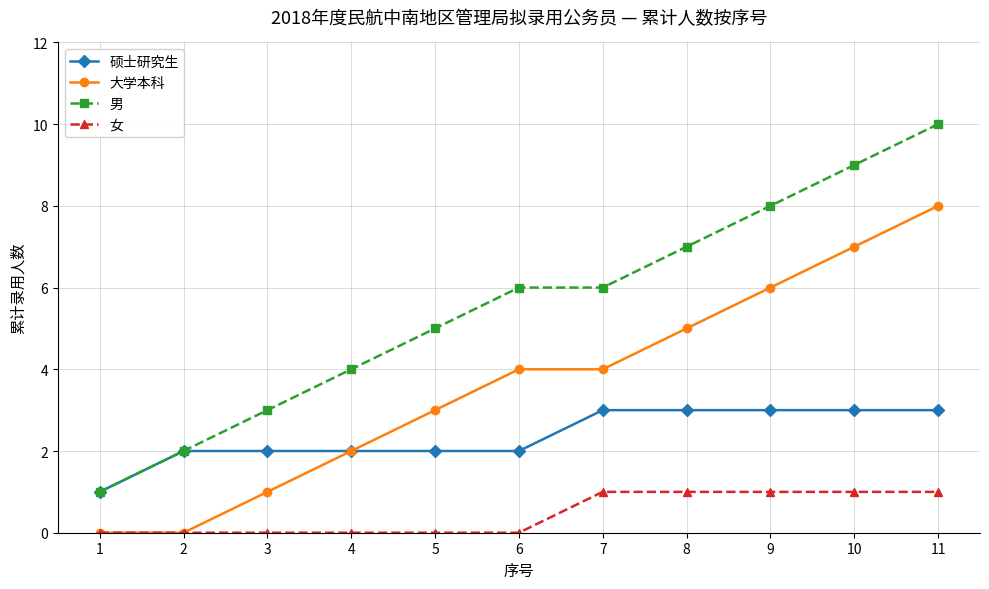

What is the minimum value for 硕士研究生?

1